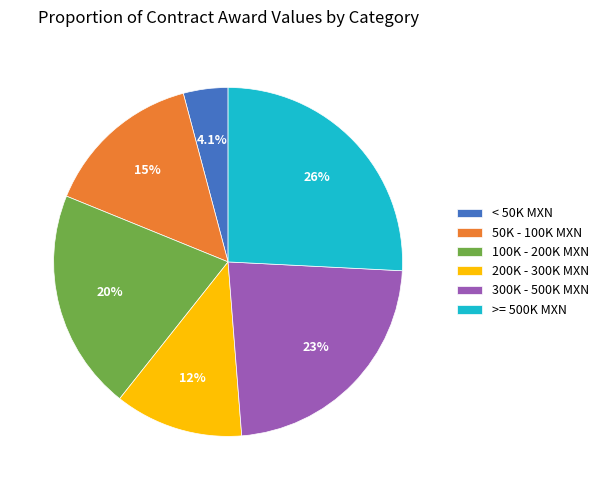

Which slice is the largest?

>= 500K MXN